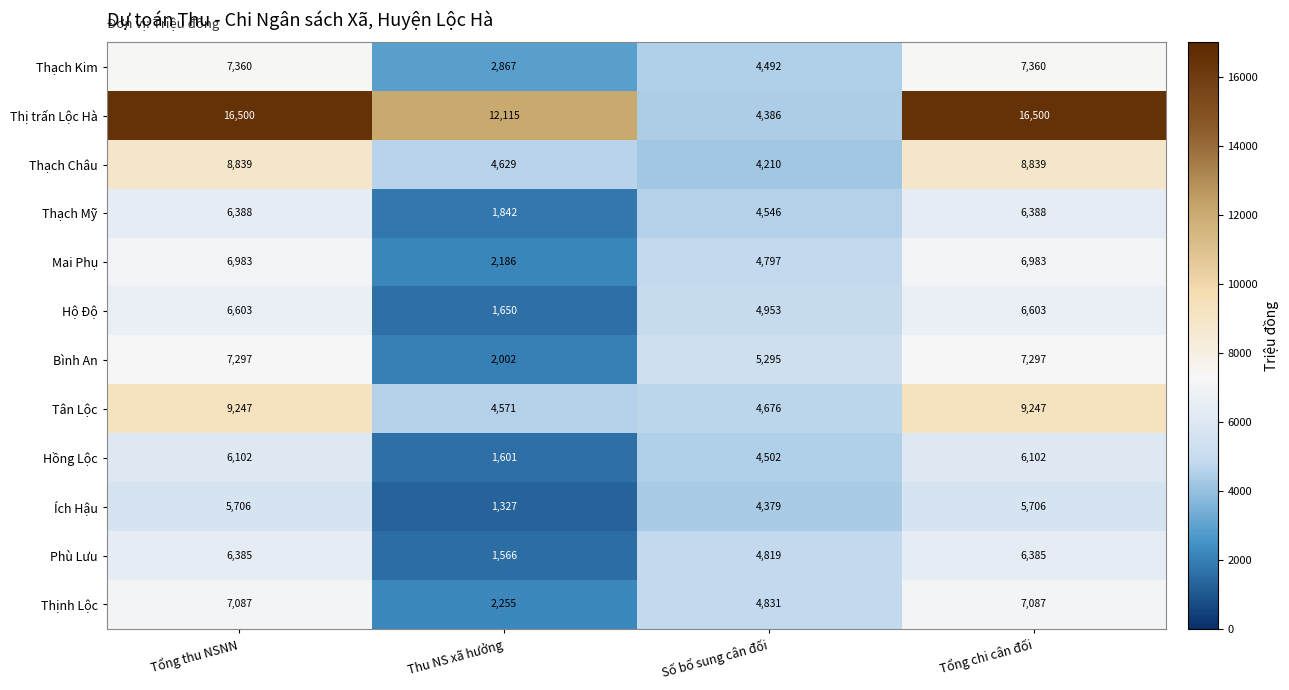

What is the lowest value of the Thạch Kim series?

2867